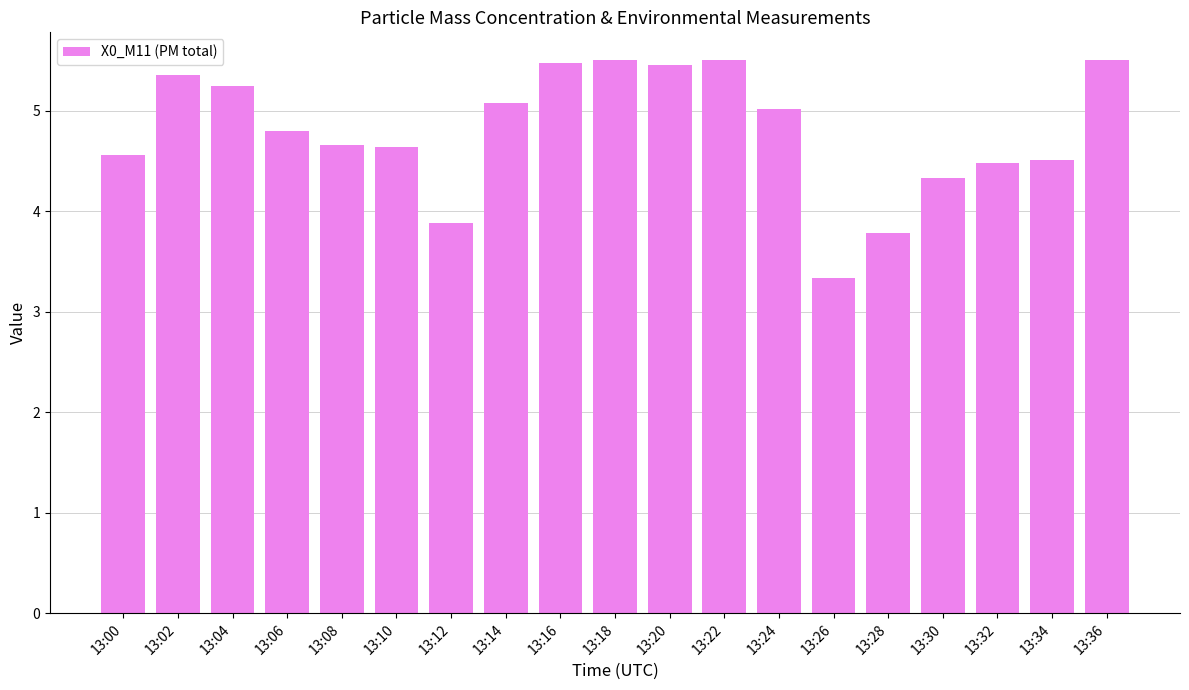

What is the value of the 8th bar from the left?

5.1